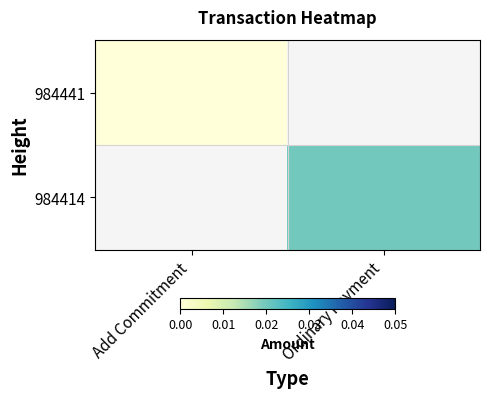

At which label does 984414 first exceed 0?

Ordinary Payment